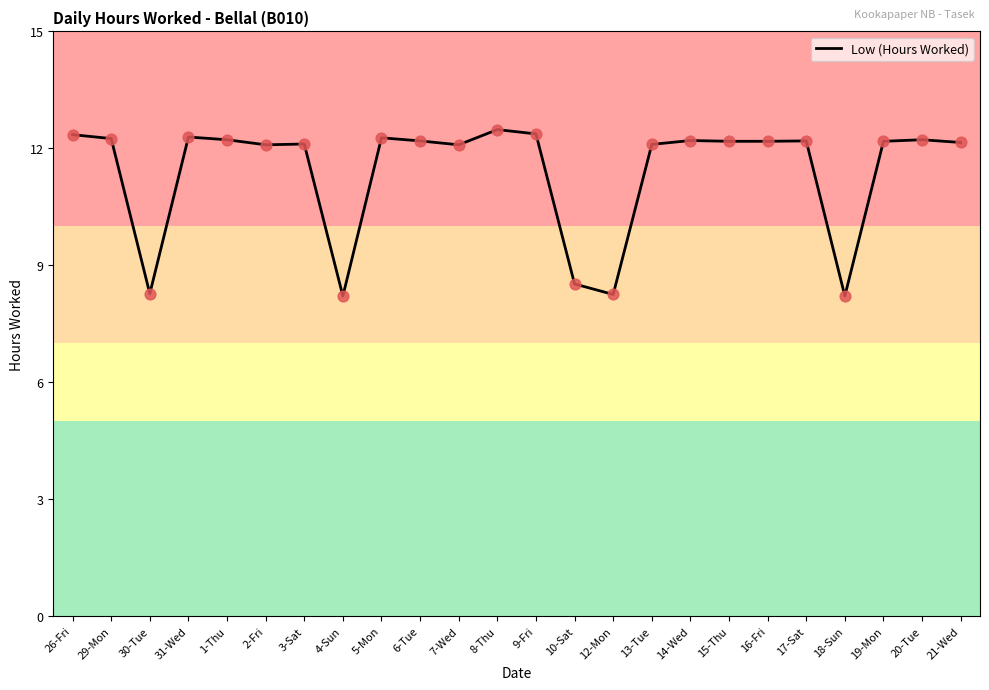

Which has a higher value, 10-Sat or 8-Thu?

8-Thu